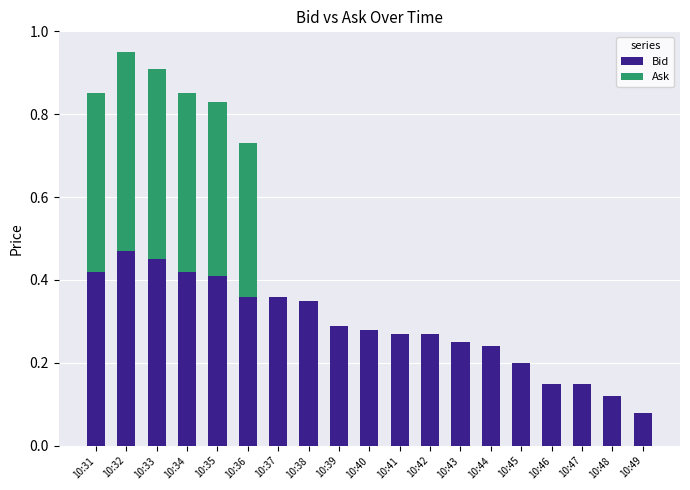

The value of Bid at 10:38 is 0.6. True or false?

False